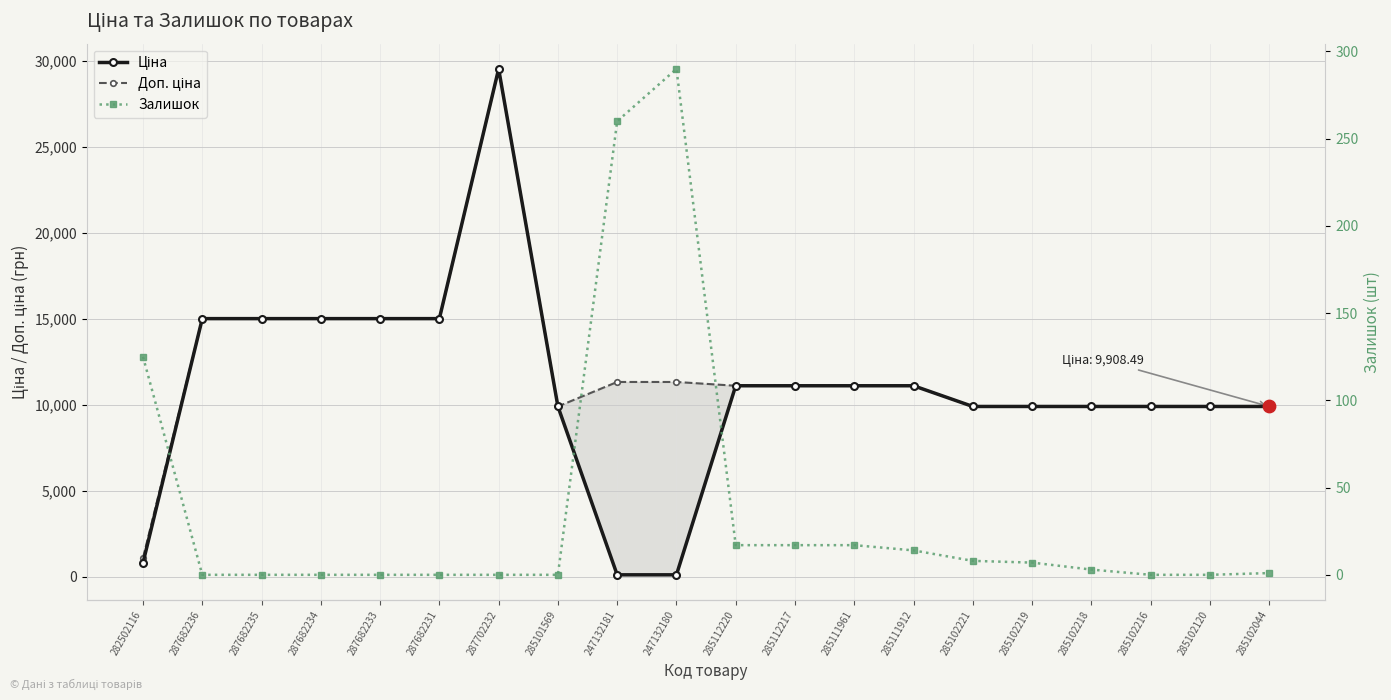

Which series contains the lowest Y value?

Залишок